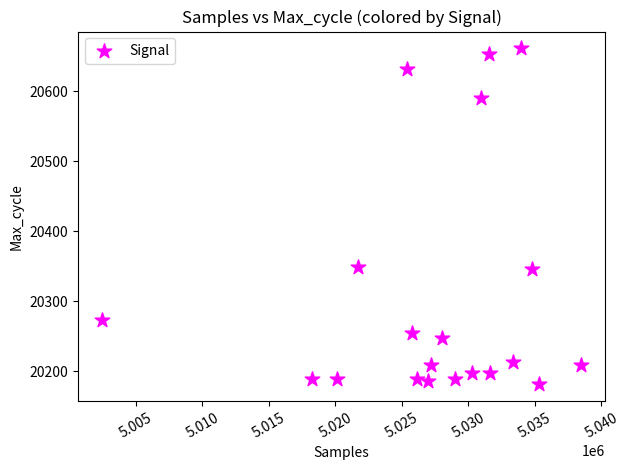

What is the range of X values (max minus min)?

36021